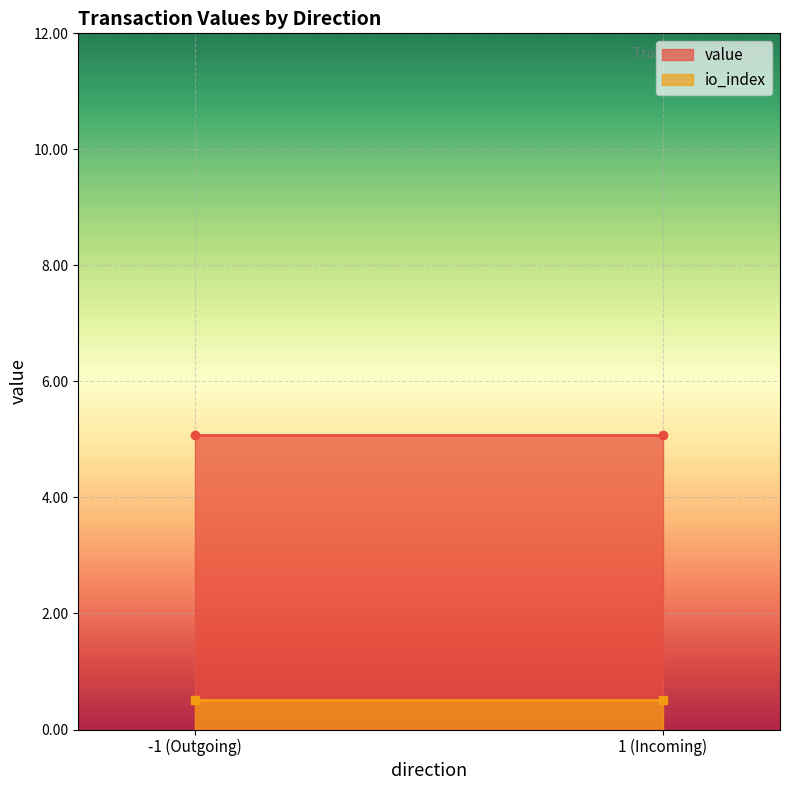

At which category does the chart reach its peak across all series?

-1